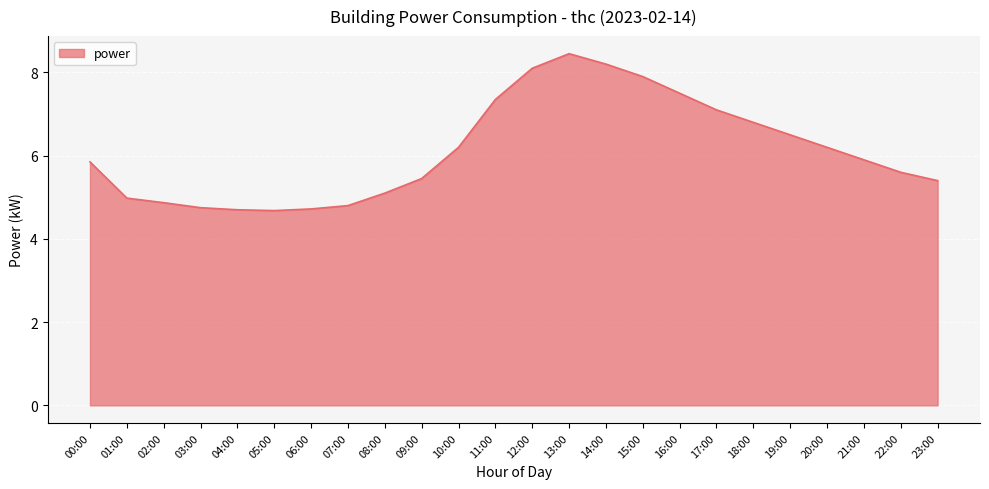

What position from the left is 00:00?

1